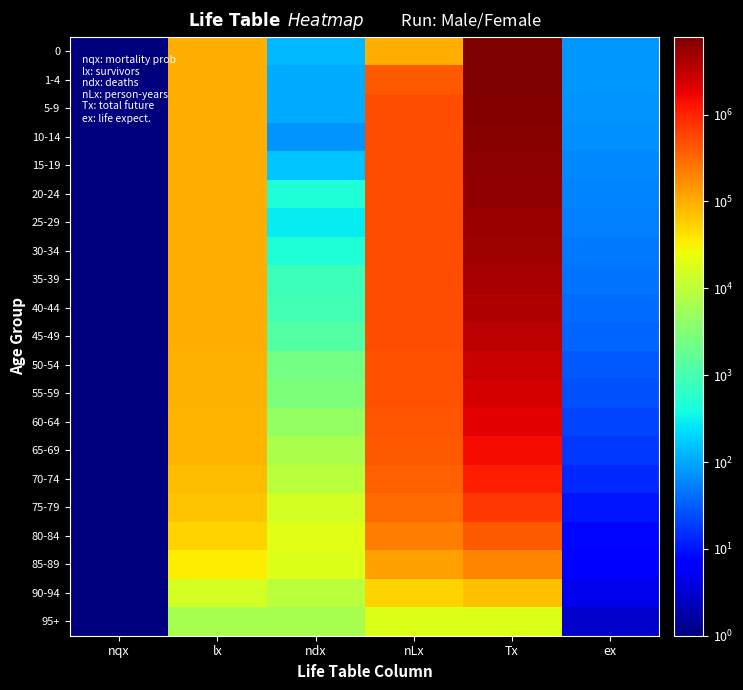

At which category does the chart reach its minimum across all series?

nqx